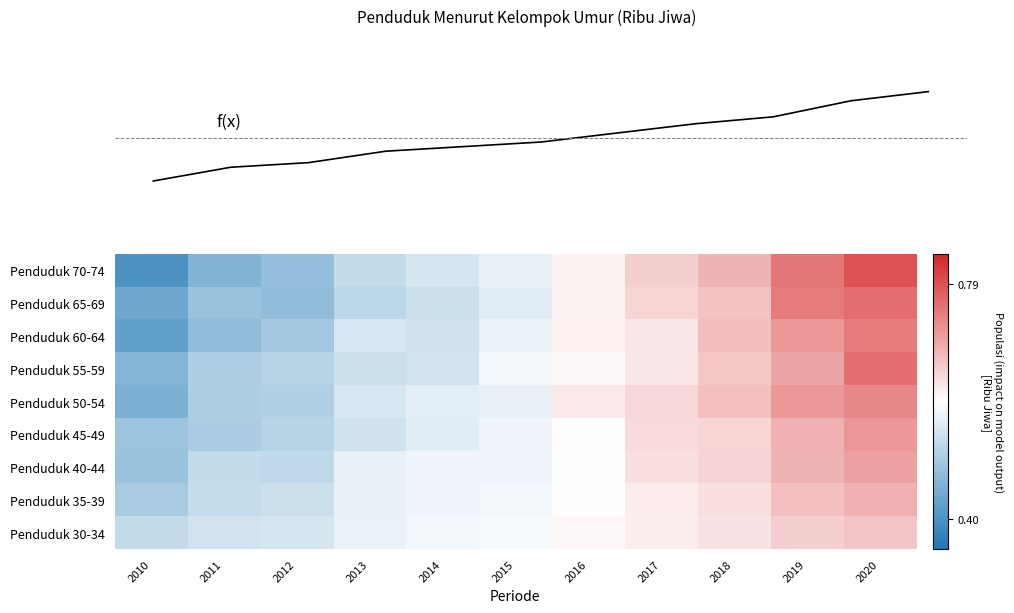

What is the difference between the maximum and minimum values in the Penduduk 65-69 series?

0.3